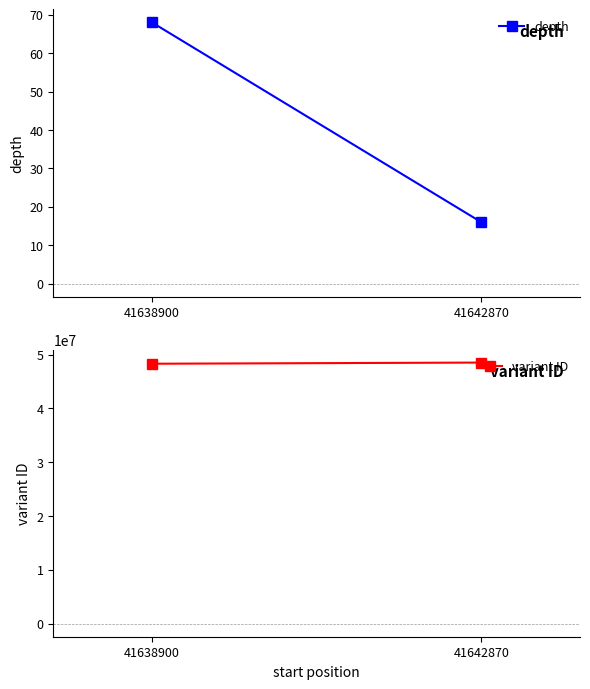

How many distinct data groups are displayed?

2